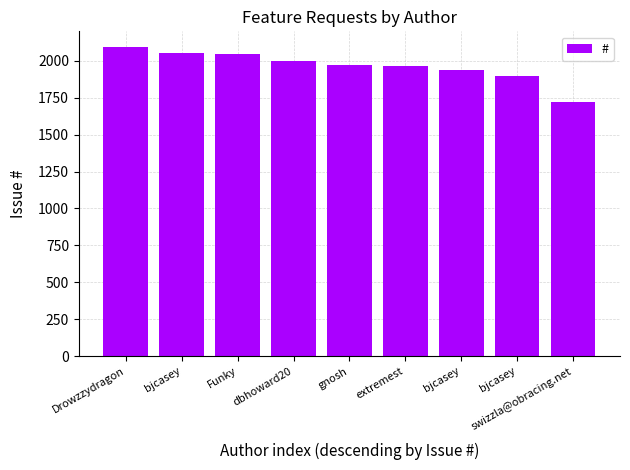

What is the average value?

1965